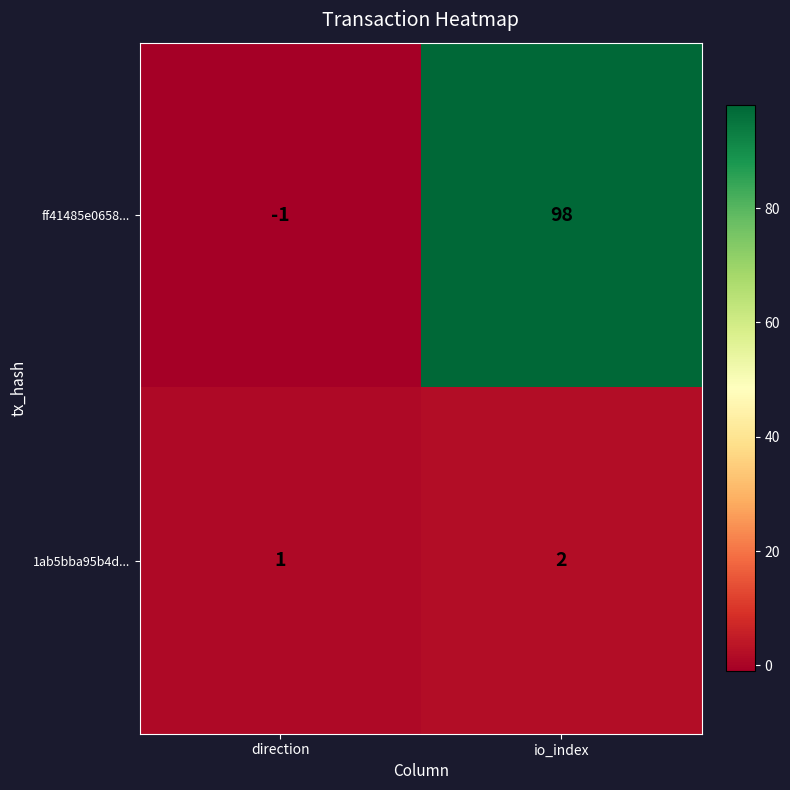

At which label is ff41485e0658... closest to 48?

direction